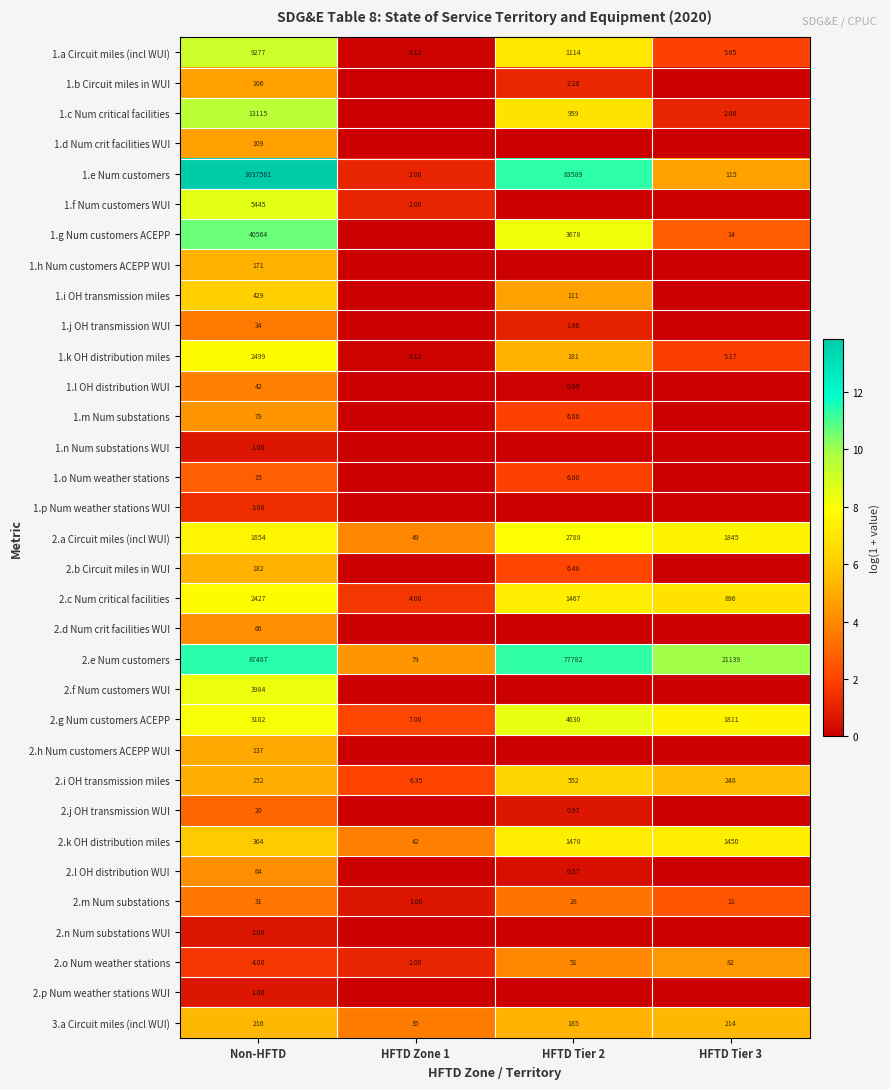

Is the value of 1.k OH distribution miles at HFTD Tier 3 greater than the value of 2.i OH transmission miles at HFTD Zone 1?

No